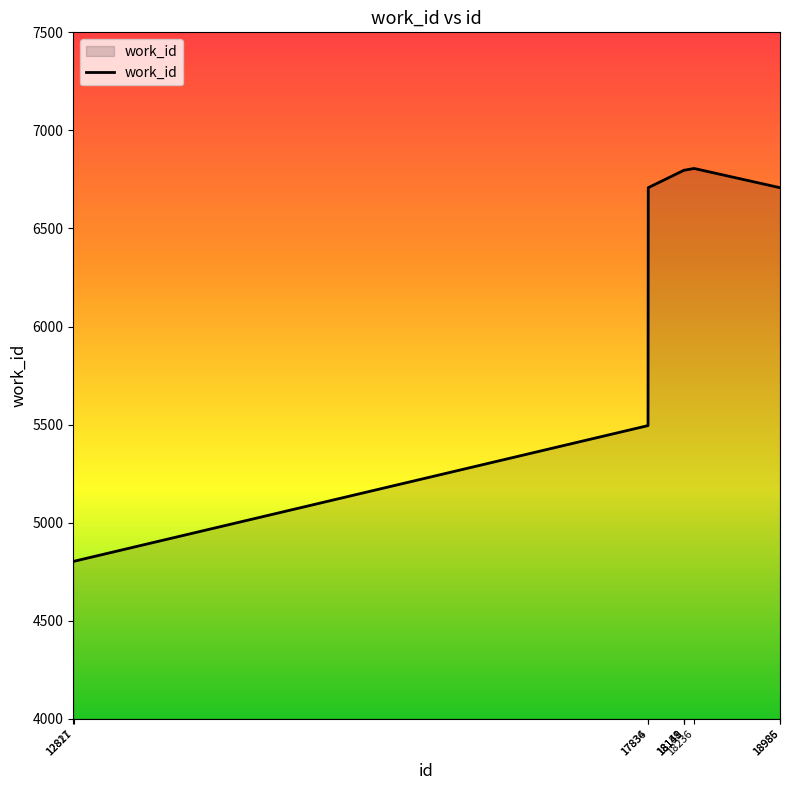

Count the number of categories in the chart.

10